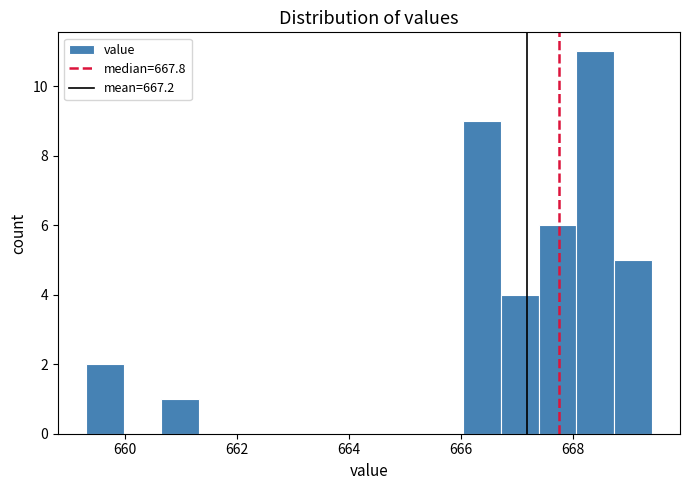

Read against the x-axis, roughly where is the centre of the tallest bar?

668.4